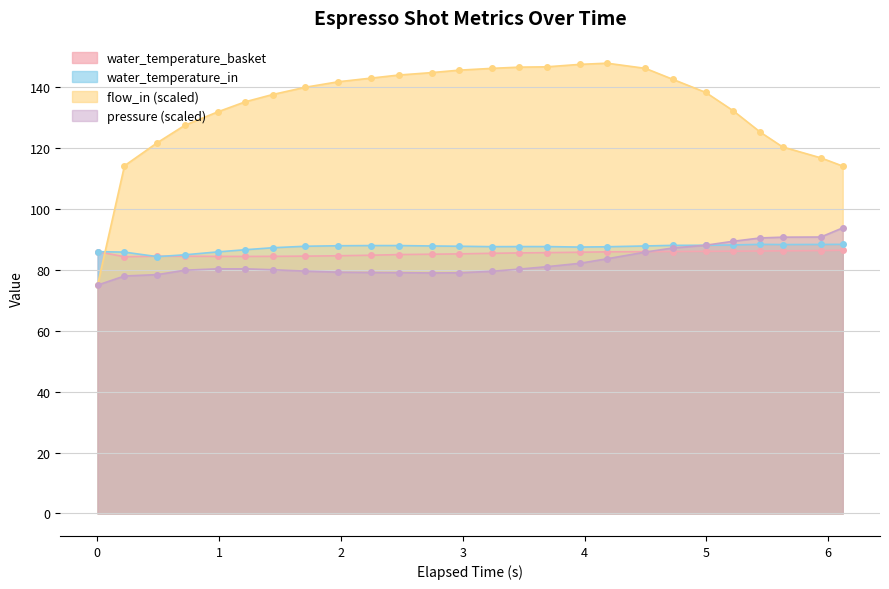

The flow_in series shows 116.8 at 5.939. True or false?

True